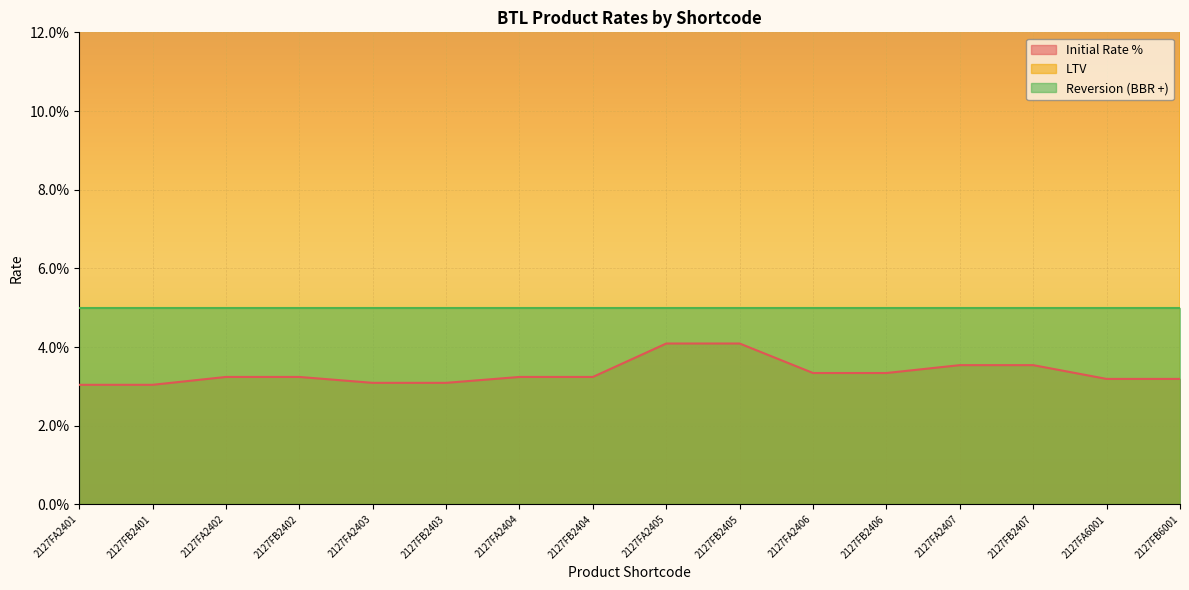

Rank the categories by LTV value from lowest to highest.

2127FA2401, 2127FB2401, 2127FA2403, 2127FB2403, 2127FA2406, 2127FB2406, 2127FA6001, 2127FB6001, 2127FA2402, 2127FB2402, 2127FA2404, 2127FB2404, 2127FA2407, 2127FB2407, 2127FA2405, 2127FB2405